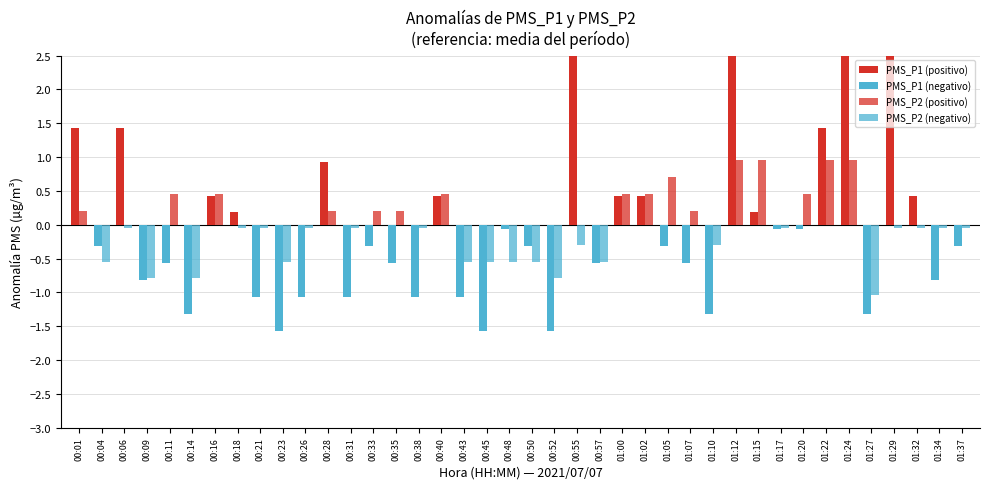

Rank the series at 01:10 from highest to lowest value.

PMS_P2, PMS_P1